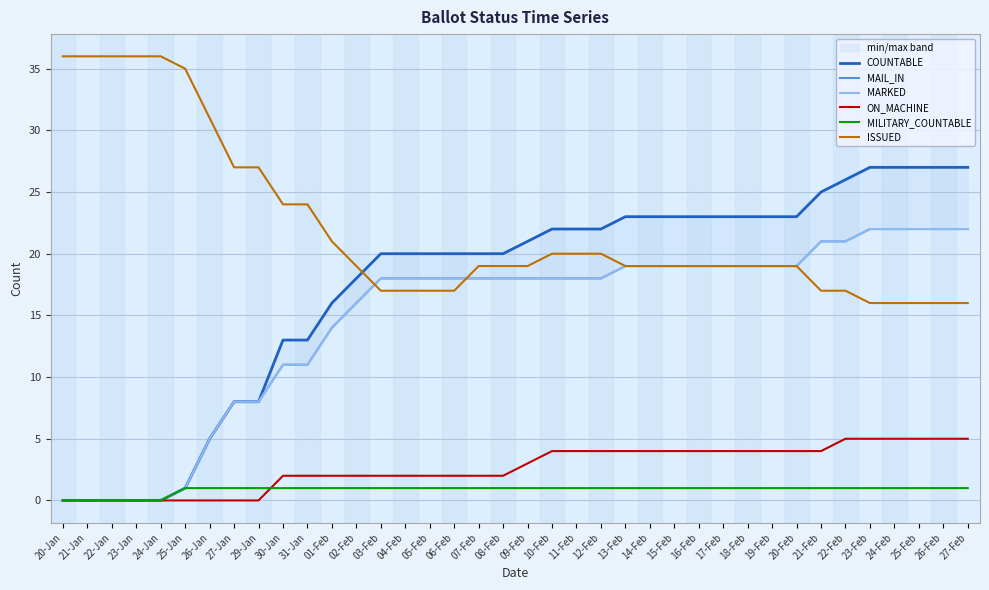

List the labels in order of MARKED value, smallest first.

20-Jan, 21-Jan, 22-Jan, 23-Jan, 24-Jan, 25-Jan, 26-Jan, 27-Jan, 29-Jan, 30-Jan, 31-Jan, 01-Feb, 02-Feb, 03-Feb, 04-Feb, 05-Feb, 06-Feb, 07-Feb, 08-Feb, 09-Feb, 10-Feb, 11-Feb, 12-Feb, 13-Feb, 14-Feb, 15-Feb, 16-Feb, 17-Feb, 18-Feb, 19-Feb, 20-Feb, 21-Feb, 22-Feb, 23-Feb, 24-Feb, 25-Feb, 26-Feb, 27-Feb